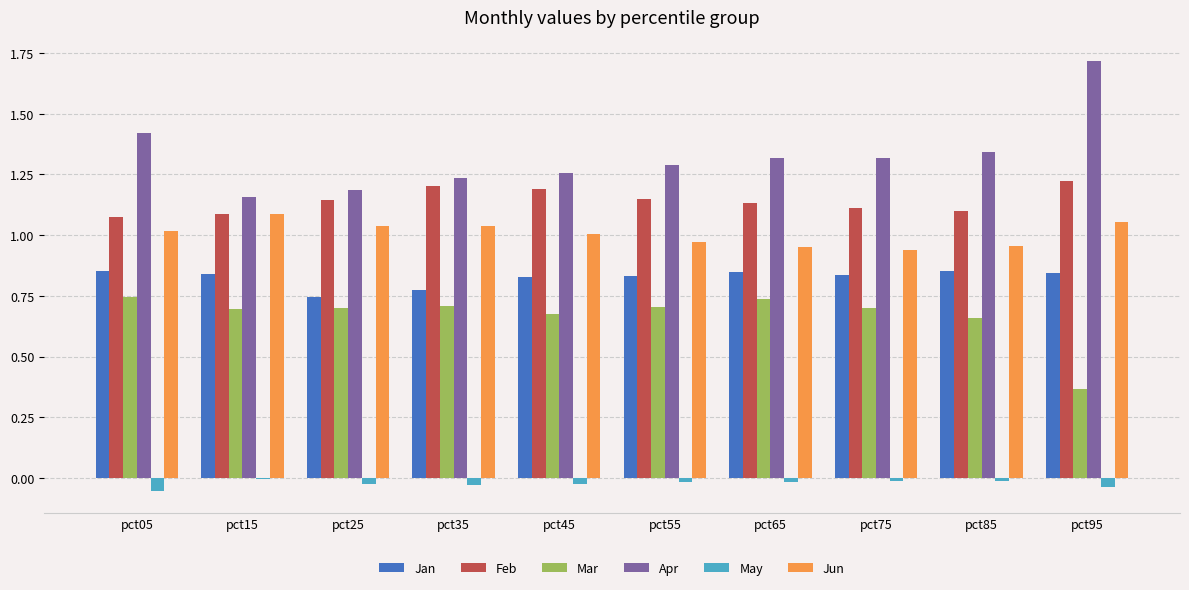

Is the value of Feb at pct65 greater than the value of Apr at pct55?

No